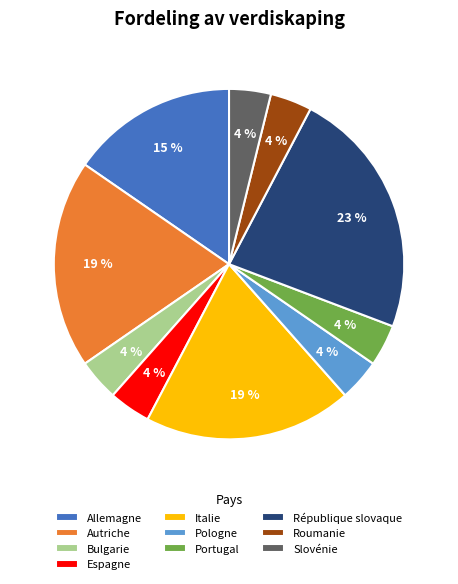

Combined, do Autriche and Portugal account for over 50%?

No